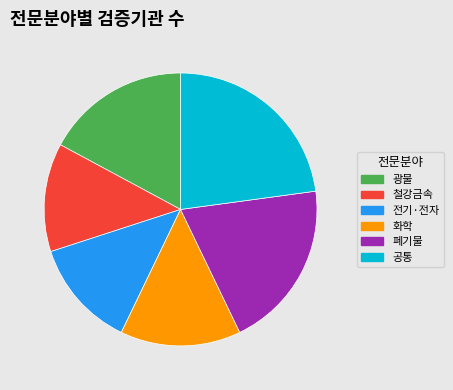

Is the sum of 광물 and 철강금속 greater than half?

No